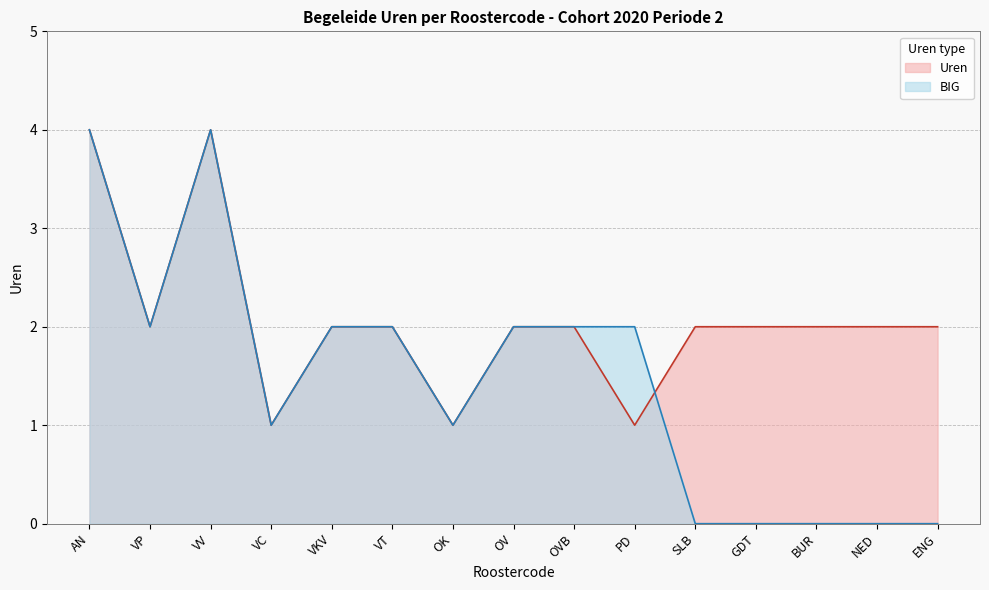

At which category is the sum across all series the highest?

AN